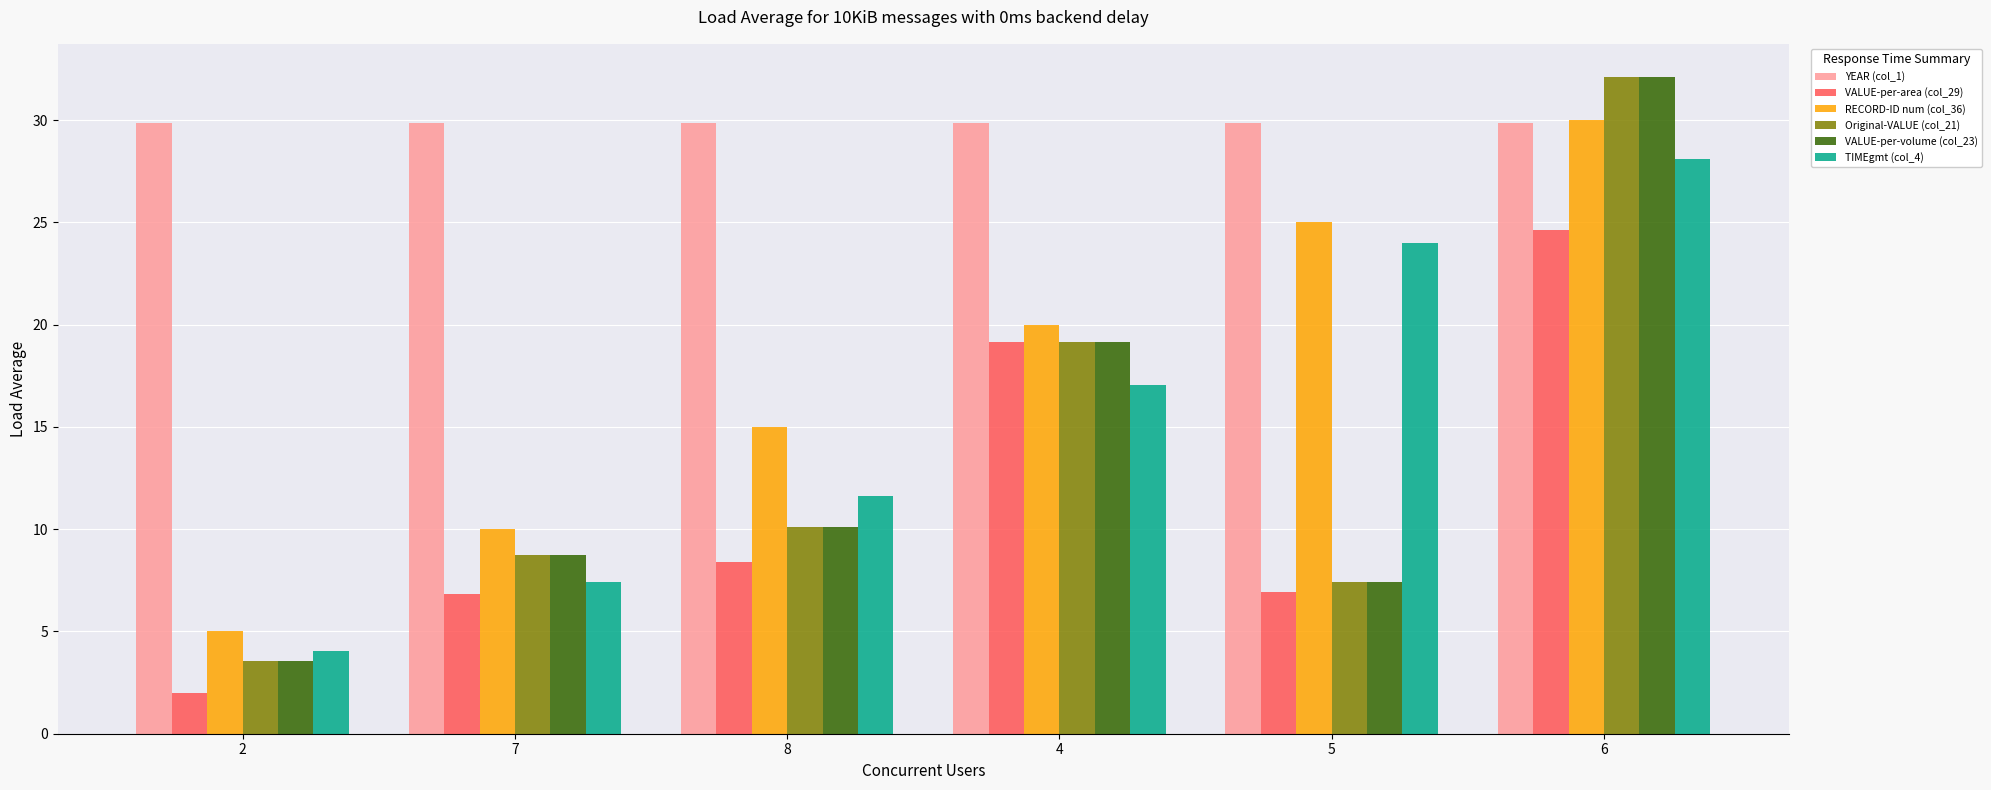

The VALUE-per-area (col_29) series shows 14.5 at 6. True or false?

False